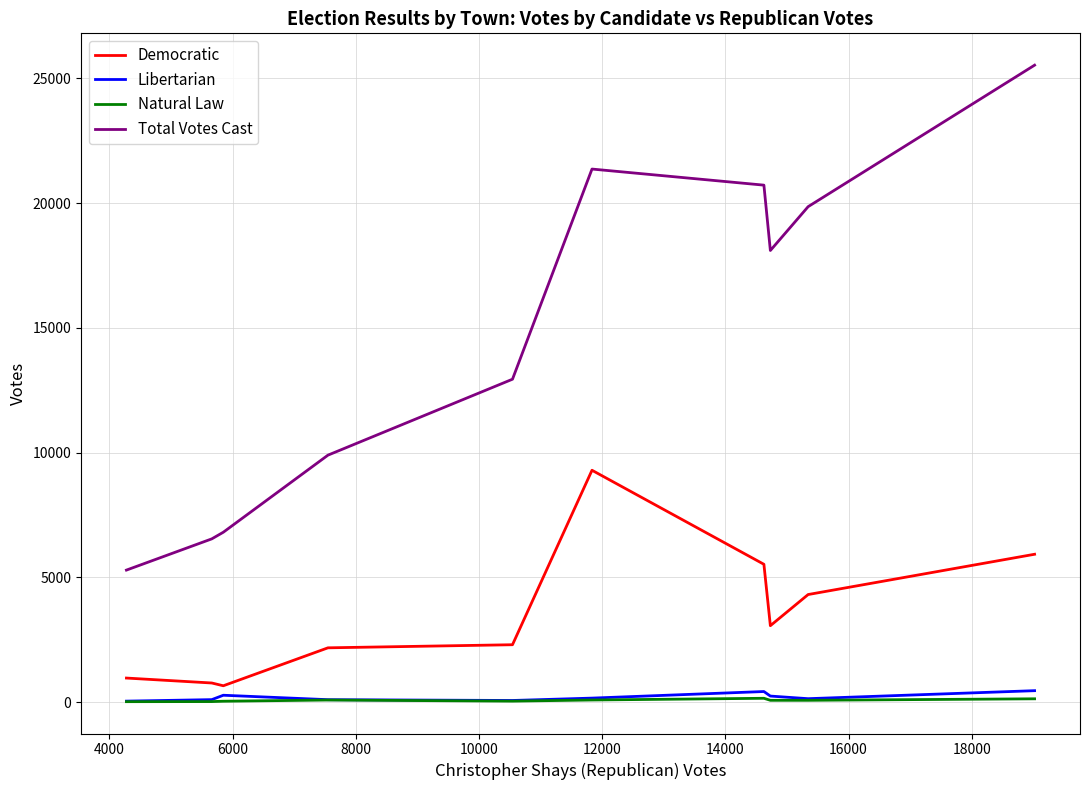

How many distinct data groups are displayed?

4